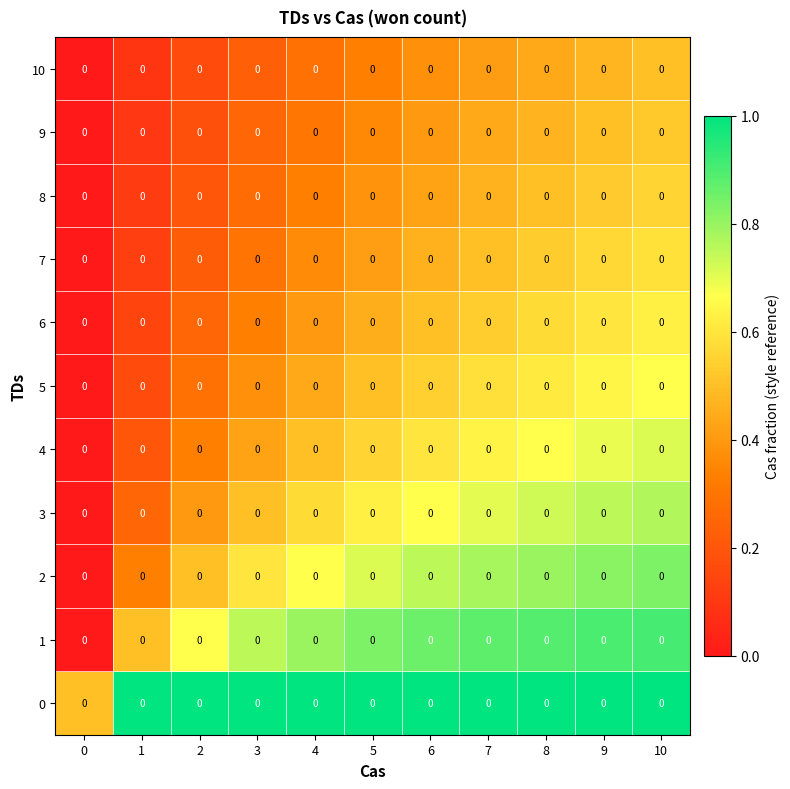

Between 3 and 6, which is larger?

3